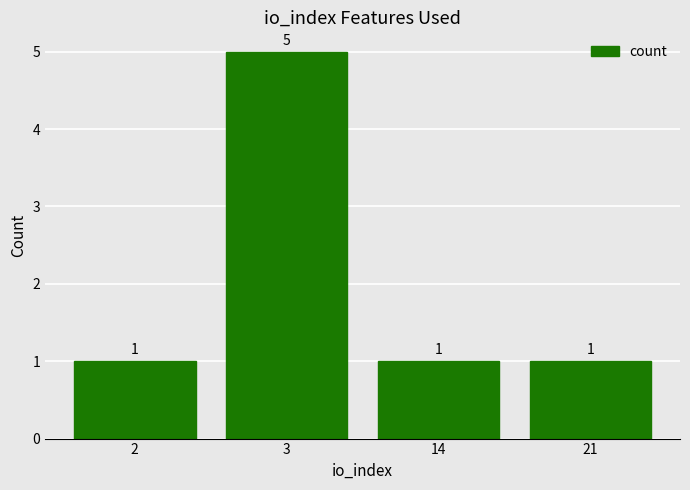

Between 3 and 14, which is larger?

3